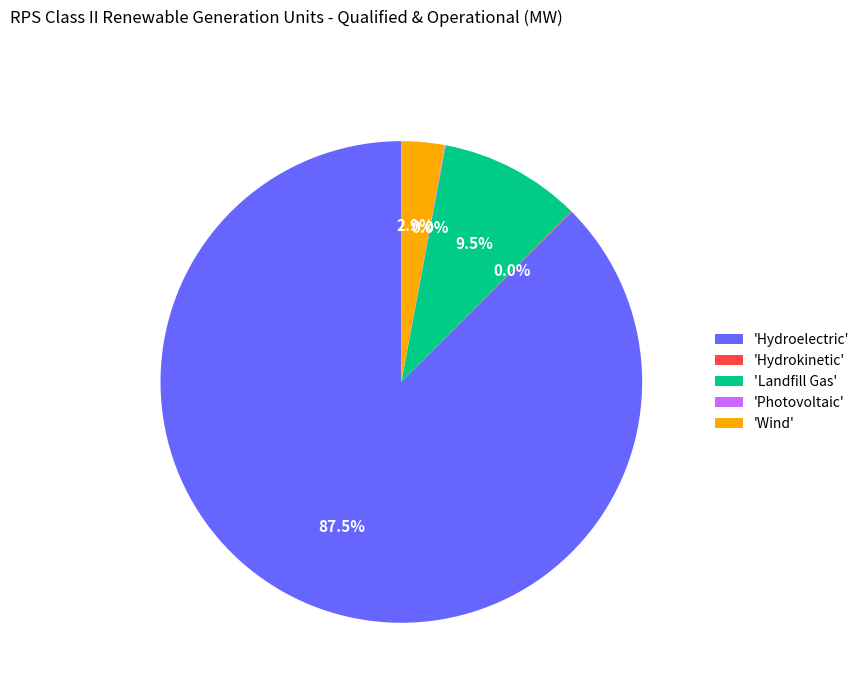

Approximately how many times larger is the value at 'Hydroelectric' compared to 'Landfill Gas'?

9.2